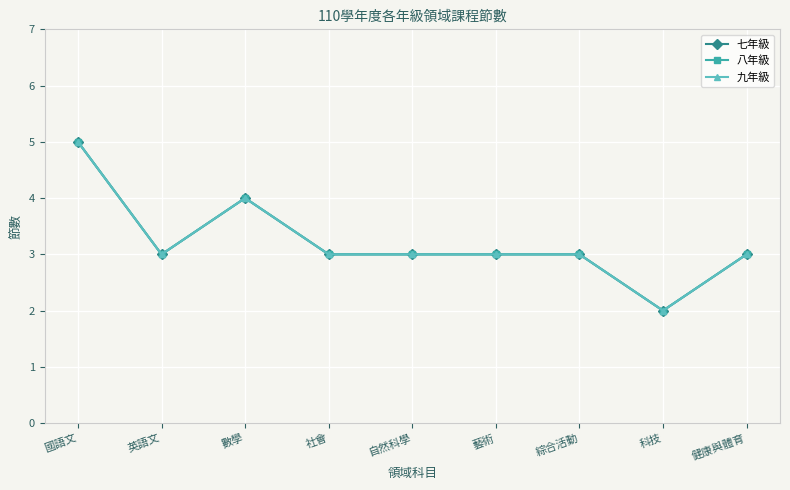

What is the value of the 八年級 point at the 9th from the left?

3